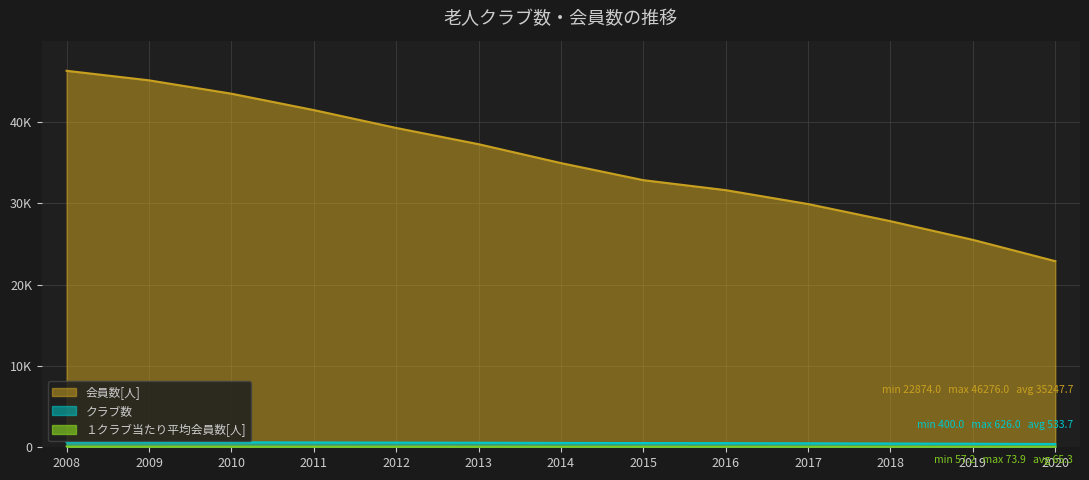

Reading left to right, extract all data points from this chart.

クラブ数: 626.0	620.0	608.0	592.0	575.0	560.0	536.0	520.0	510.0	489.0	465.0	437.0	400.0
会員数[人]: 46276.0	45104.0	43461.0	41448.0	39252.0	37254.0	34932.0	32832.0	31605.0	29897.0	27789.0	25496.0	22874.0
１クラブ当たり平均会員数[人]: 73.9	72.8	71.5	70.0	68.3	66.5	65.2	63.1	62.0	61.1	59.8	58.0	57.2